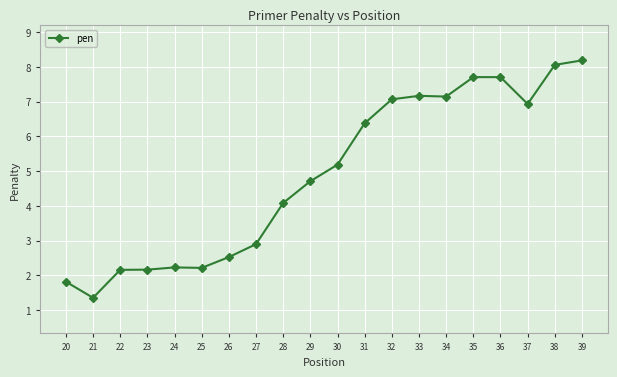

What is the difference between the values at 39 and 27?

5.3